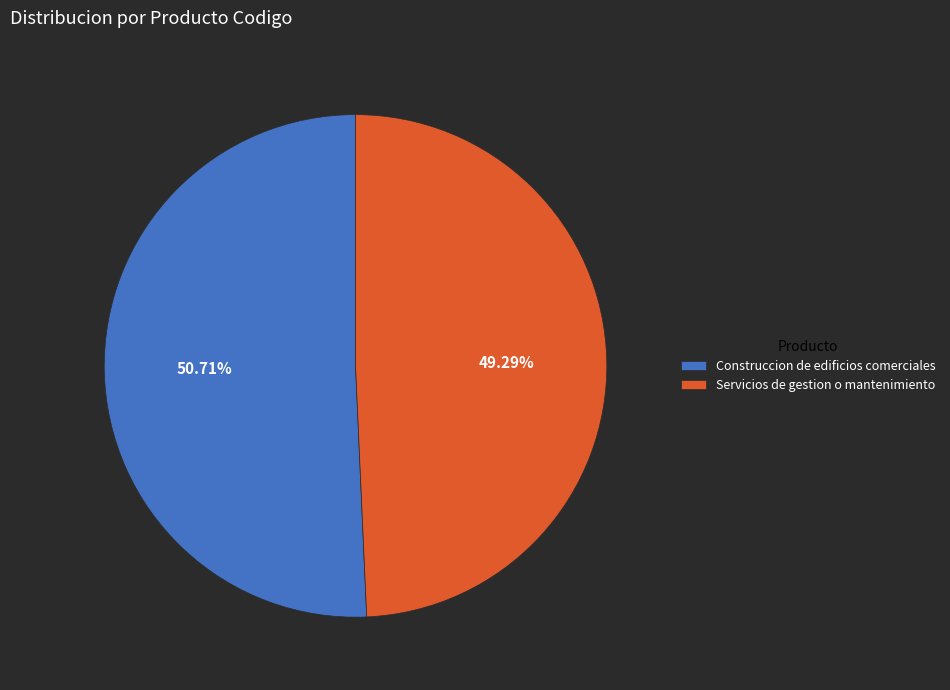

The Servicios de gestion o mantenimiento slice represents 49% of the pie. True or false?

True